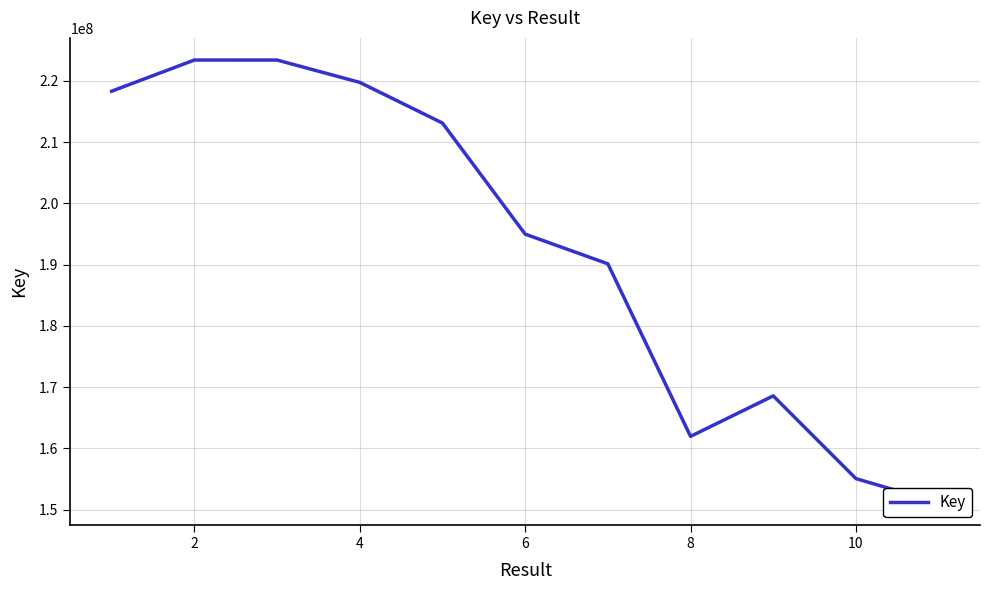

Is this an area chart (filled region under the line)?

No